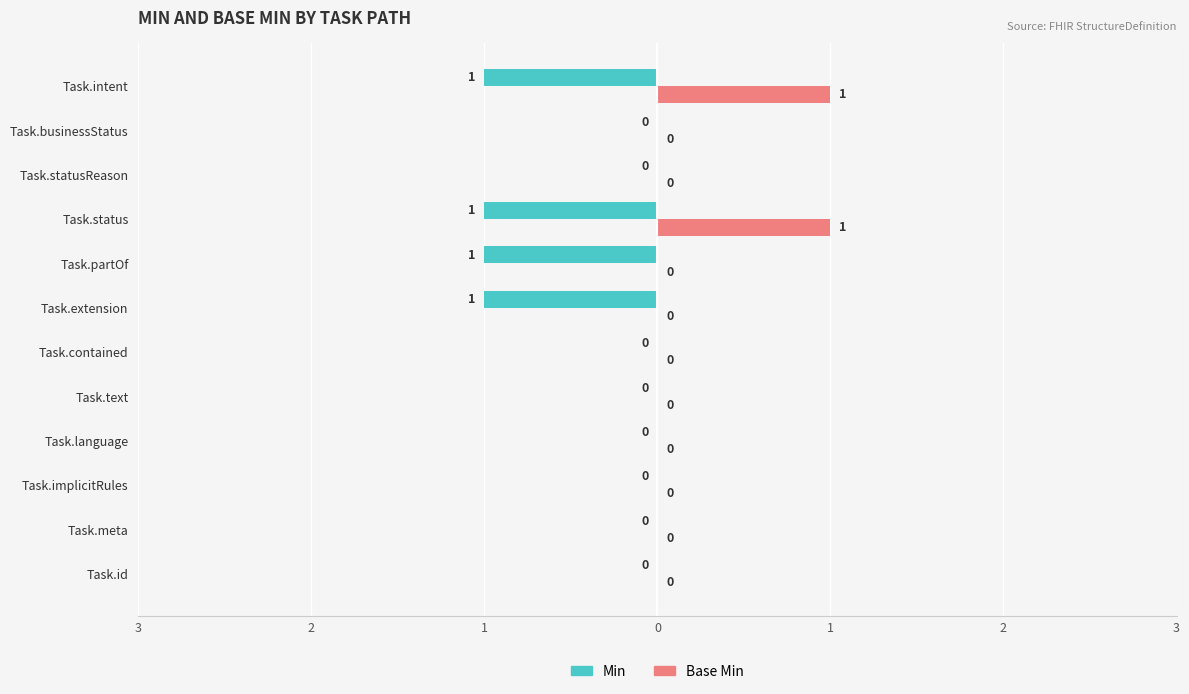

What are all the series names shown in the legend?

Min, Base Min